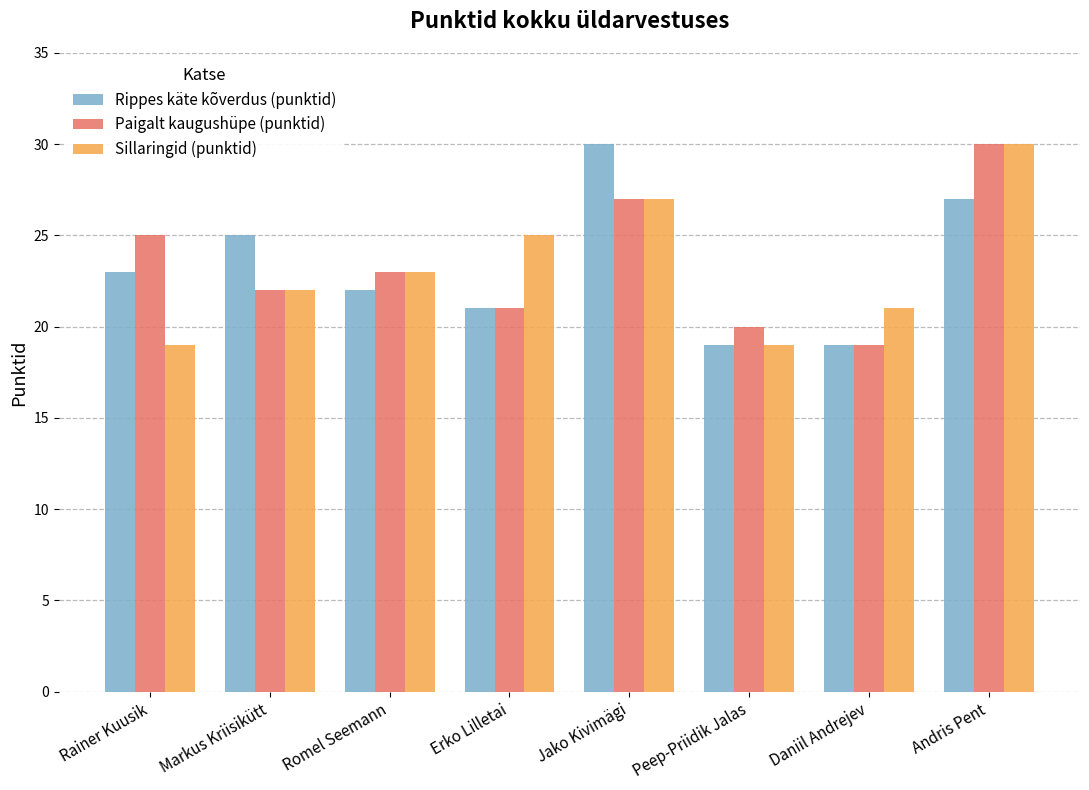

What is the minimum value shown in the chart?

19